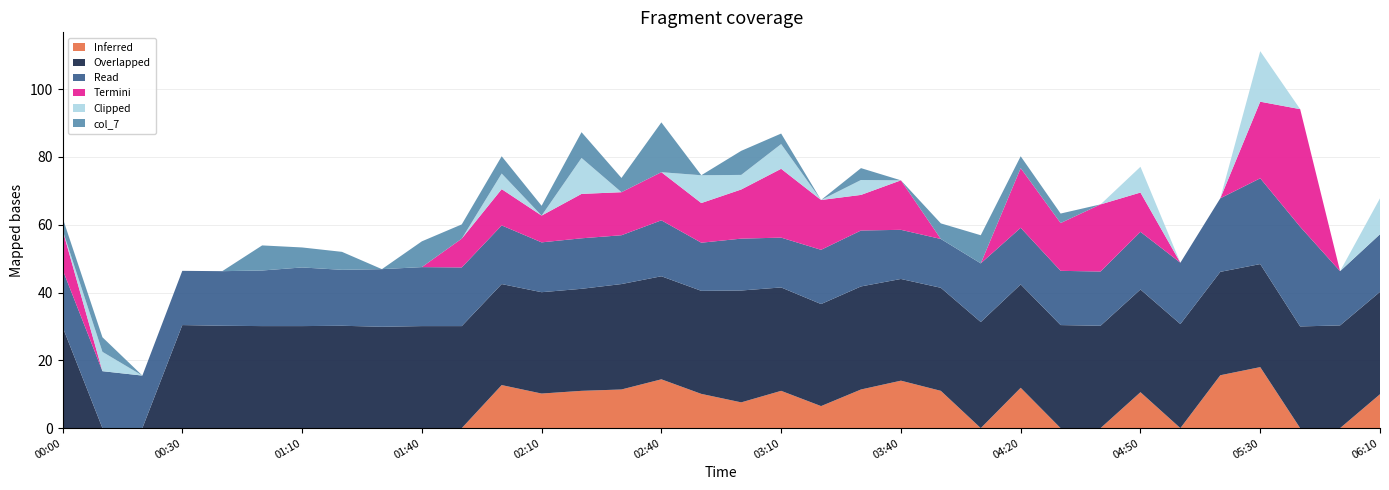

At which label does Inferred reach its peak?

05:30